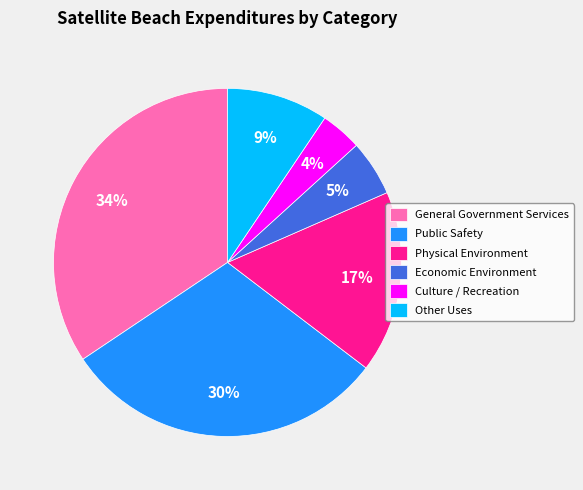

To the nearest percent, what is the difference between the Public Safety and Other Uses slice percentages?

21%